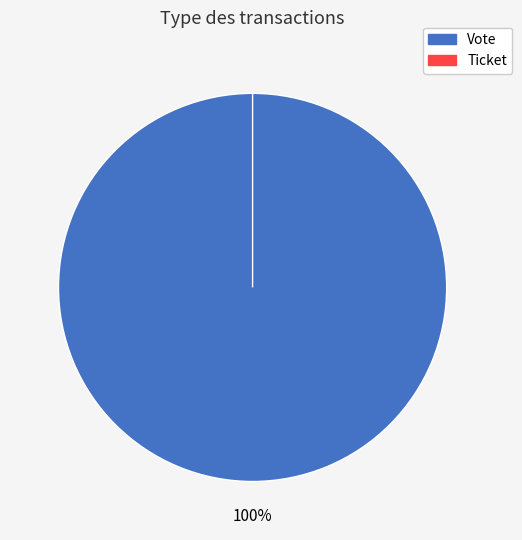

Which slice is the smallest?

Ticket